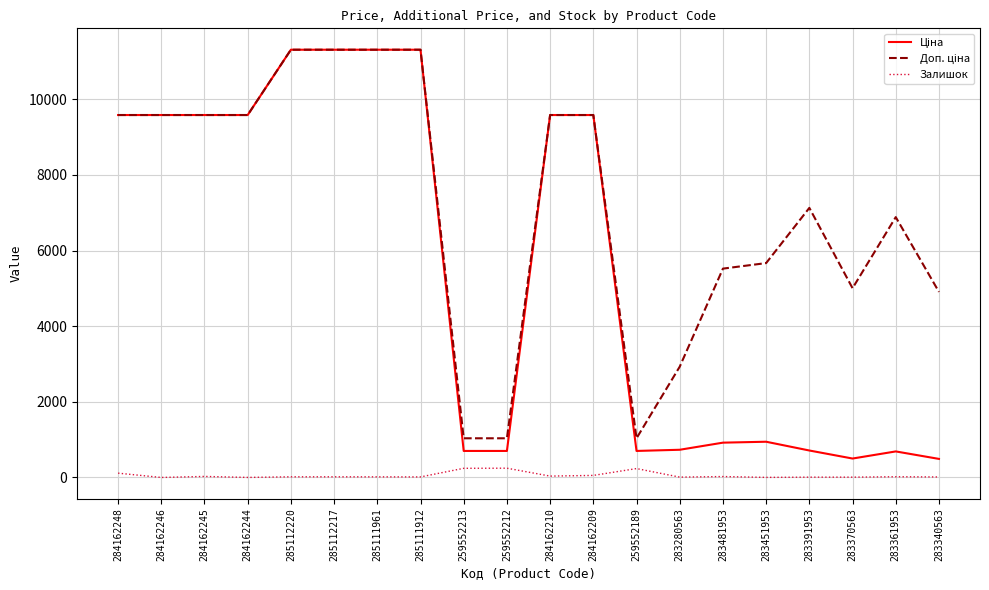

True or false: Залишок has a value of 36.0 at 284162210.

True